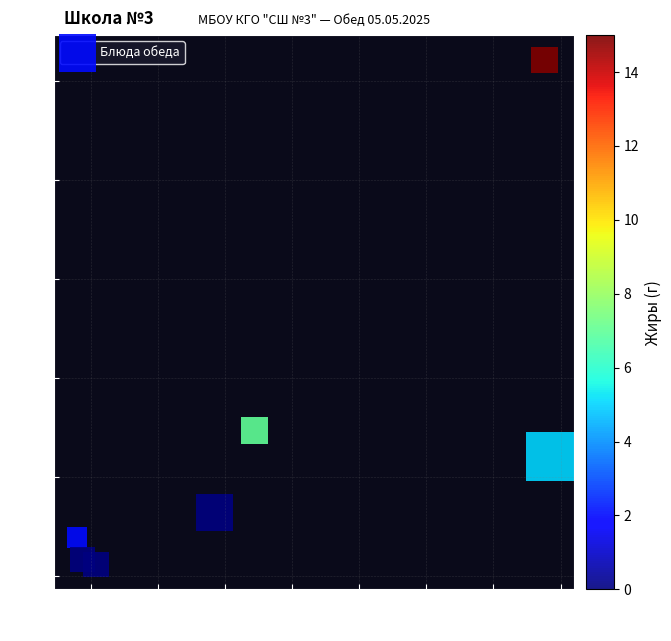

What Y value in the scatter plot is closest to 26?

14.7